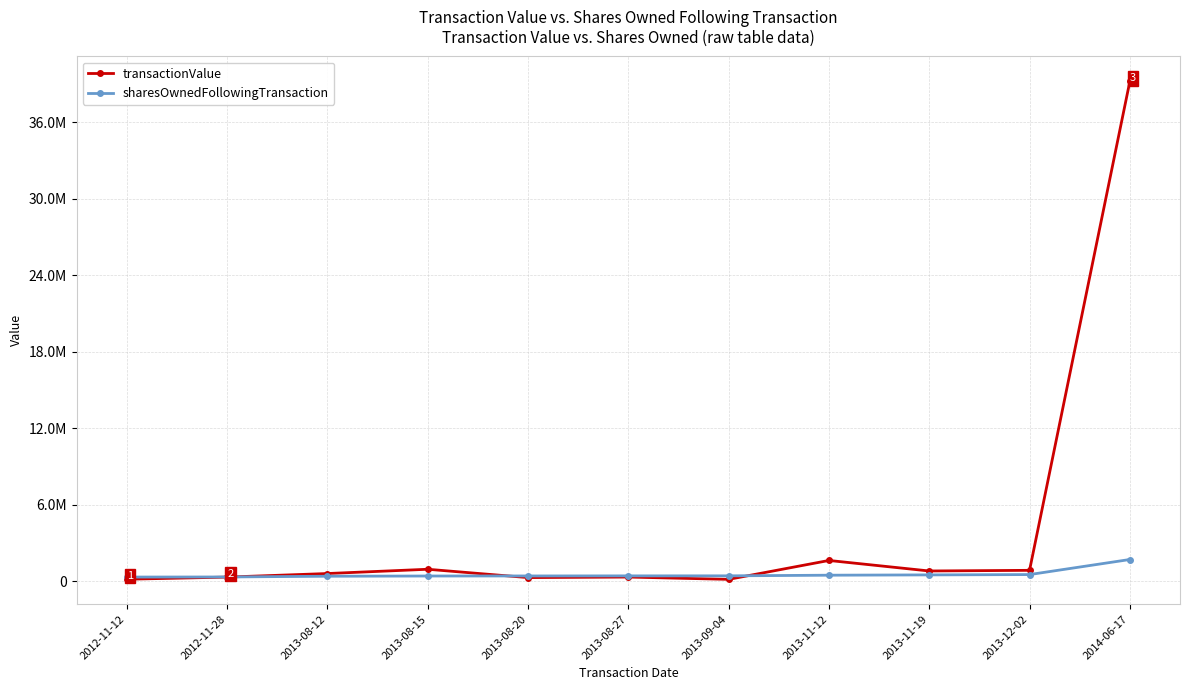

Does the chart have visible grid lines?

Yes